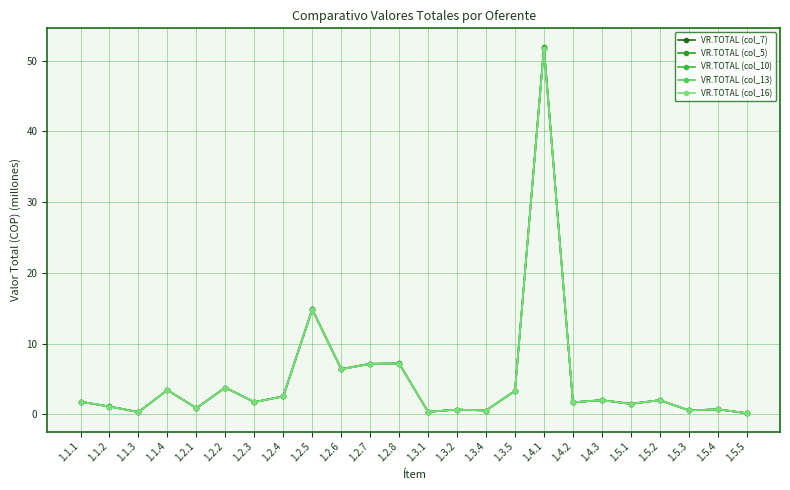

What is the difference between the maximum and minimum values in the VR.TOTAL (col_10) series?

51.8